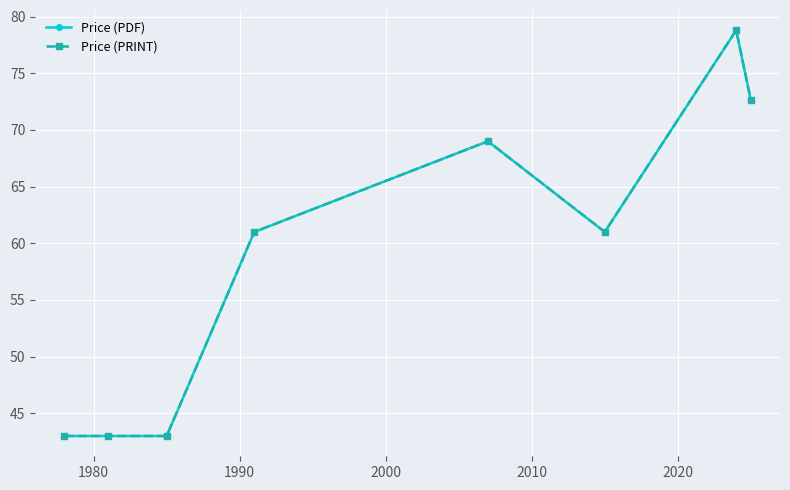

Is this an area chart (filled region under the line)?

No